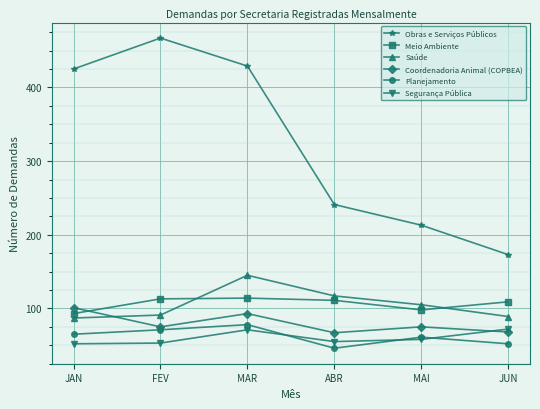

True or false: Planejamento and Meio Ambiente intersect in this chart.

False